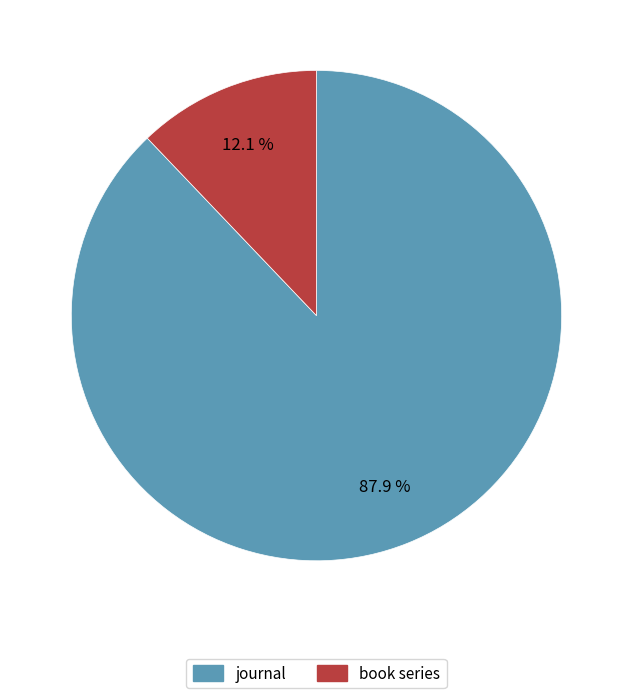

Count the number of slices in the pie.

2